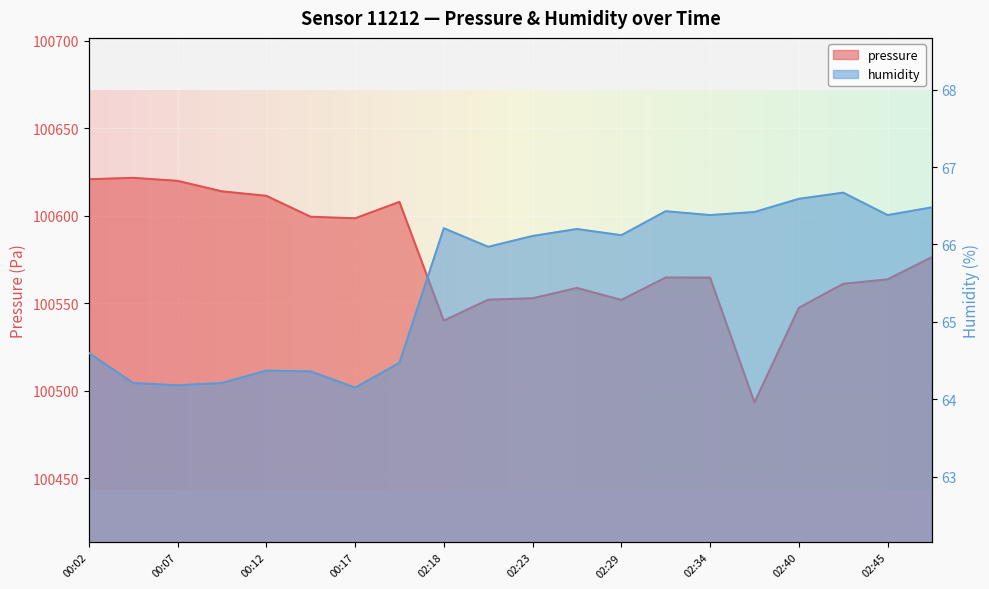

Reading left to right, extract all data points from this chart.

pressure: 100620.9	100621.7	100620.0	100614.0	100611.4	100599.5	100598.6	100608.0	100540.1	100552.1	100552.9	100558.8	100551.9	100564.8	100564.7	100493.3	100547.4	100561.2	100563.7	100576.4
humidity: 64.6	64.2	64.2	64.2	64.4	64.4	64.2	64.5	66.2	66.0	66.1	66.2	66.1	66.4	66.4	66.4	66.6	66.7	66.4	66.5